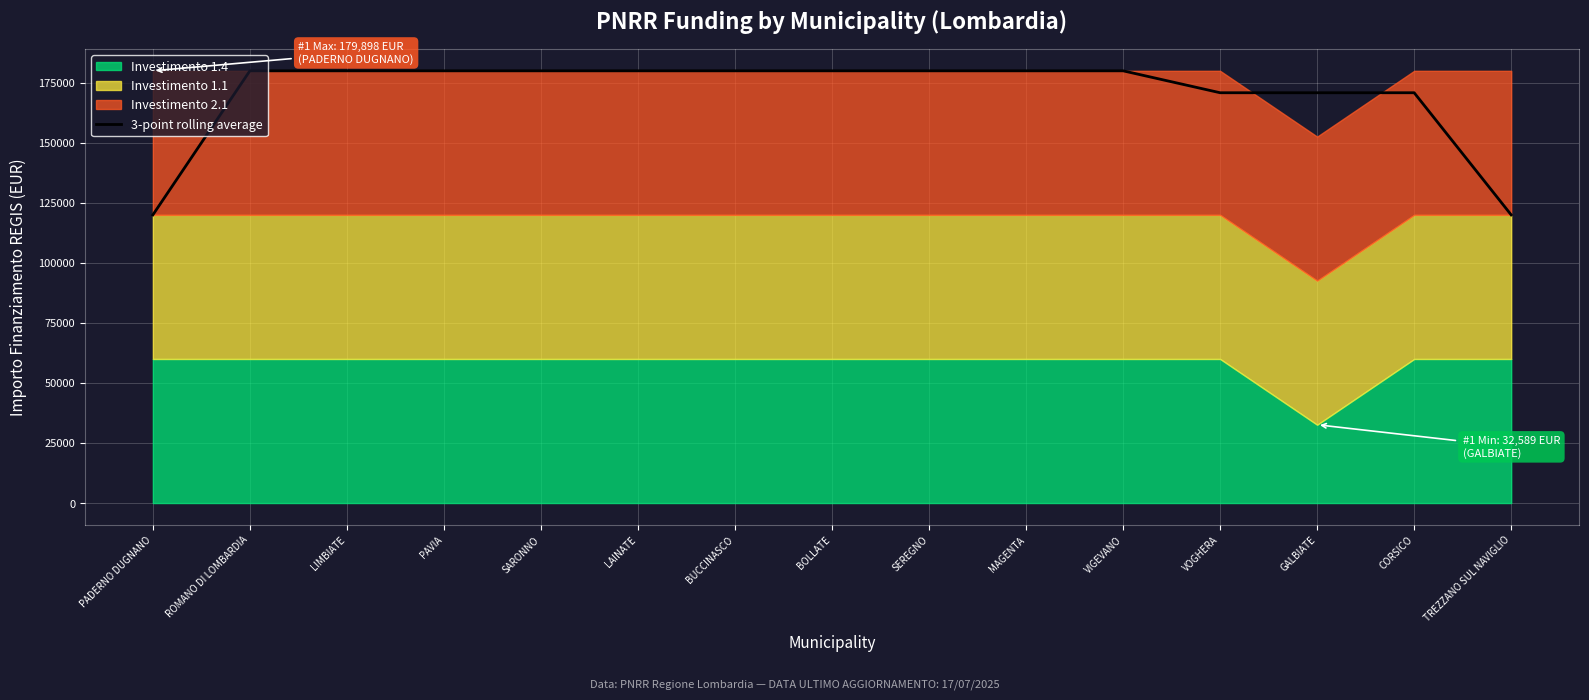

True or false: 3-point rolling average has a value of 244992.0 at SARONNO.

False